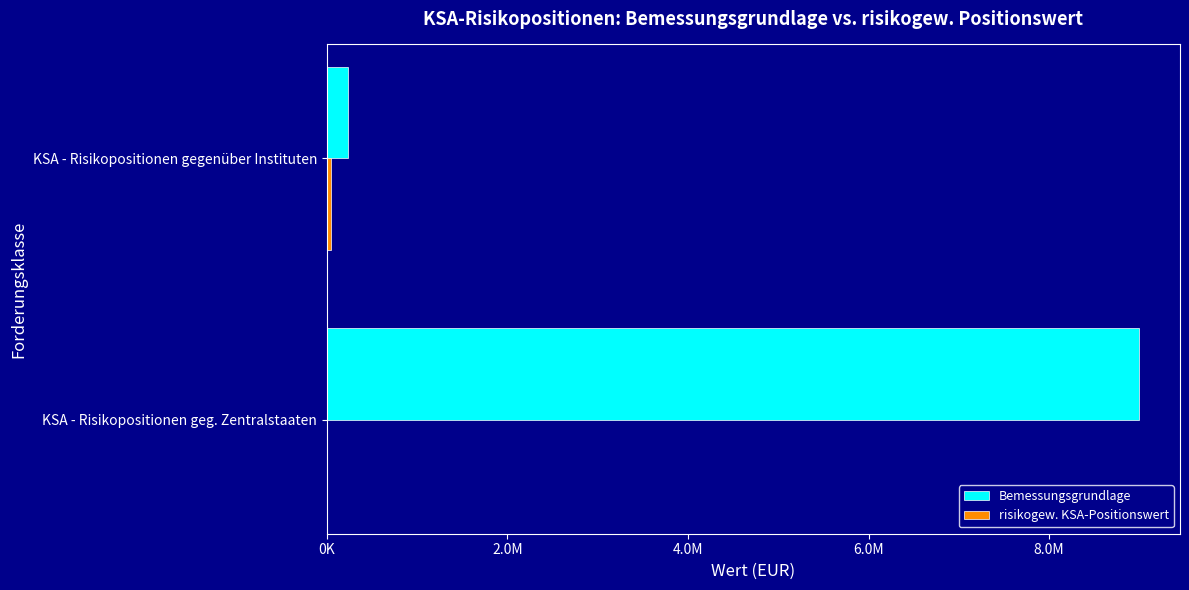

How many data points in Bemessungsgrundlage are less than 8999709?

1